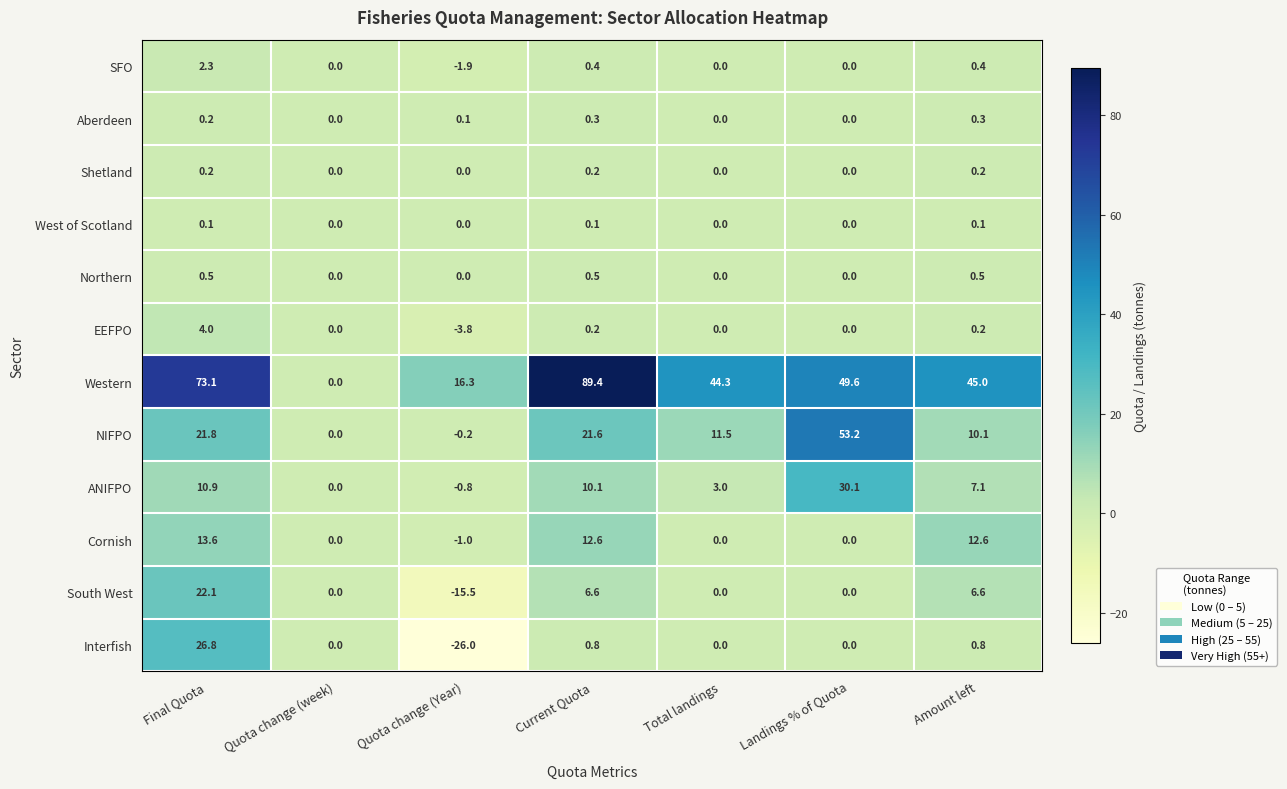

At how many categories does at least one series exceed 27?

5